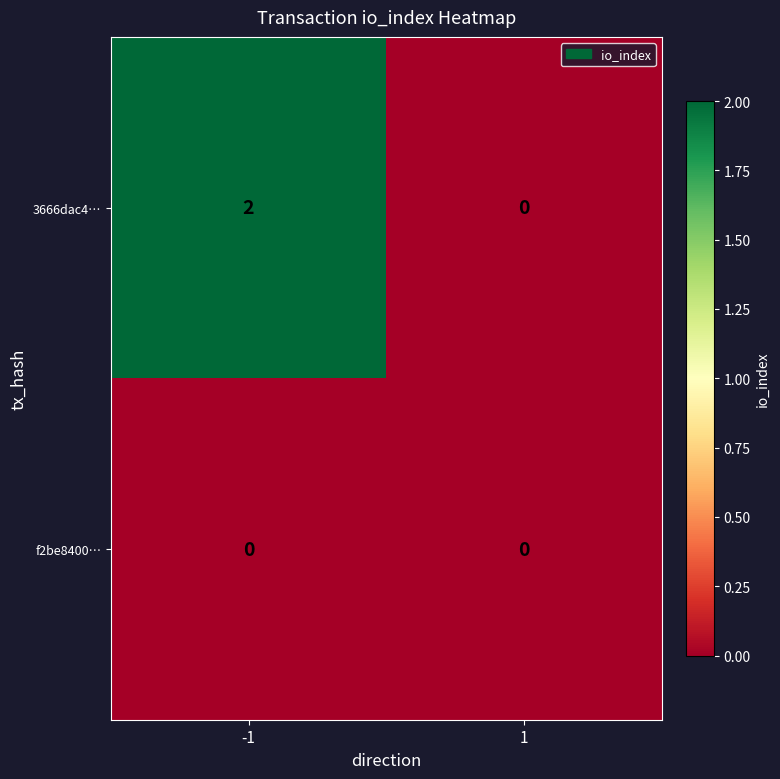

Reading right to left, extract all data points from this chart.

3666dac4…: 1=0	-1=2
f2be8400…: 1=0	-1=0